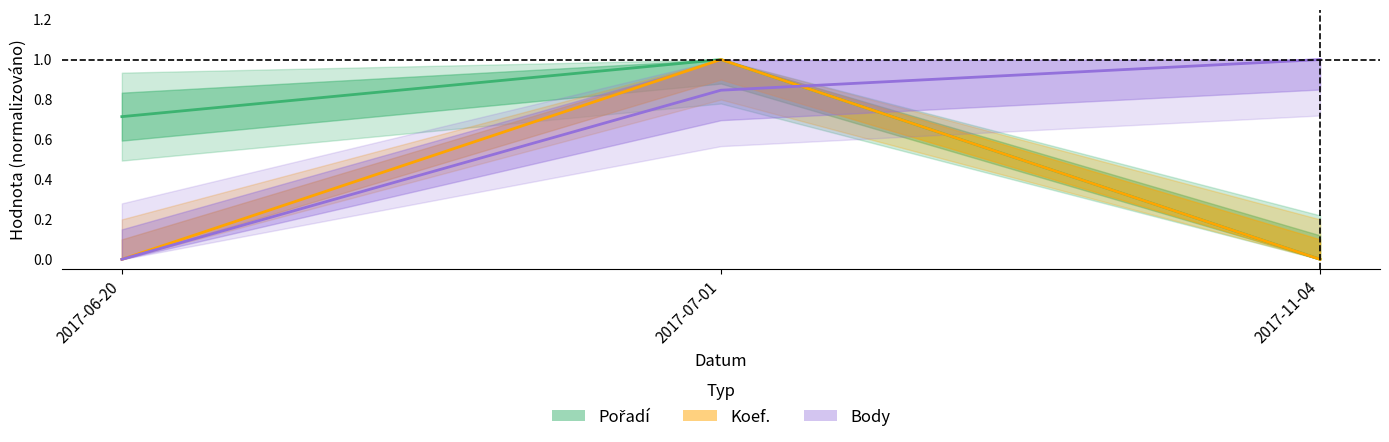

True or false: Body has a value of 1.0 at 2017-11-04.

True